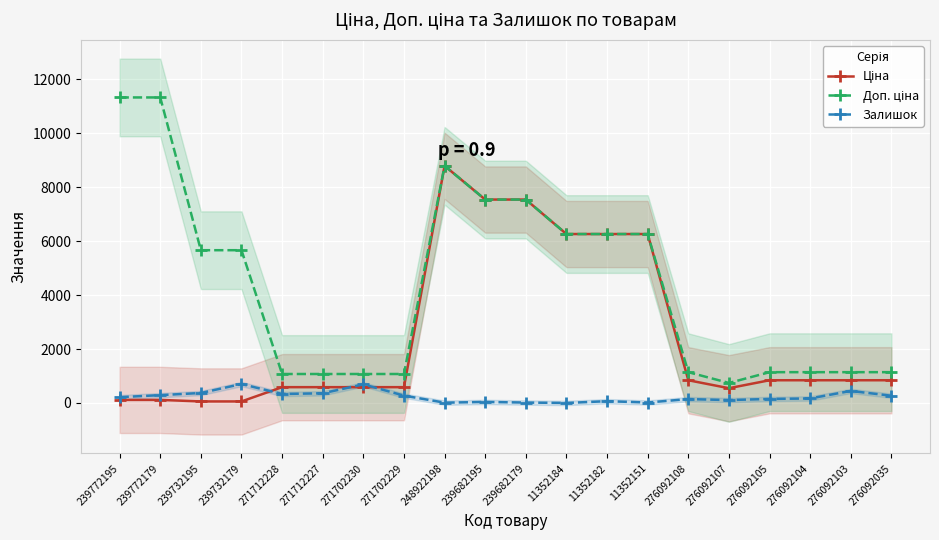

Between which two adjacent categories do Залишок and Ціна first intersect?

239732179 and 271712228